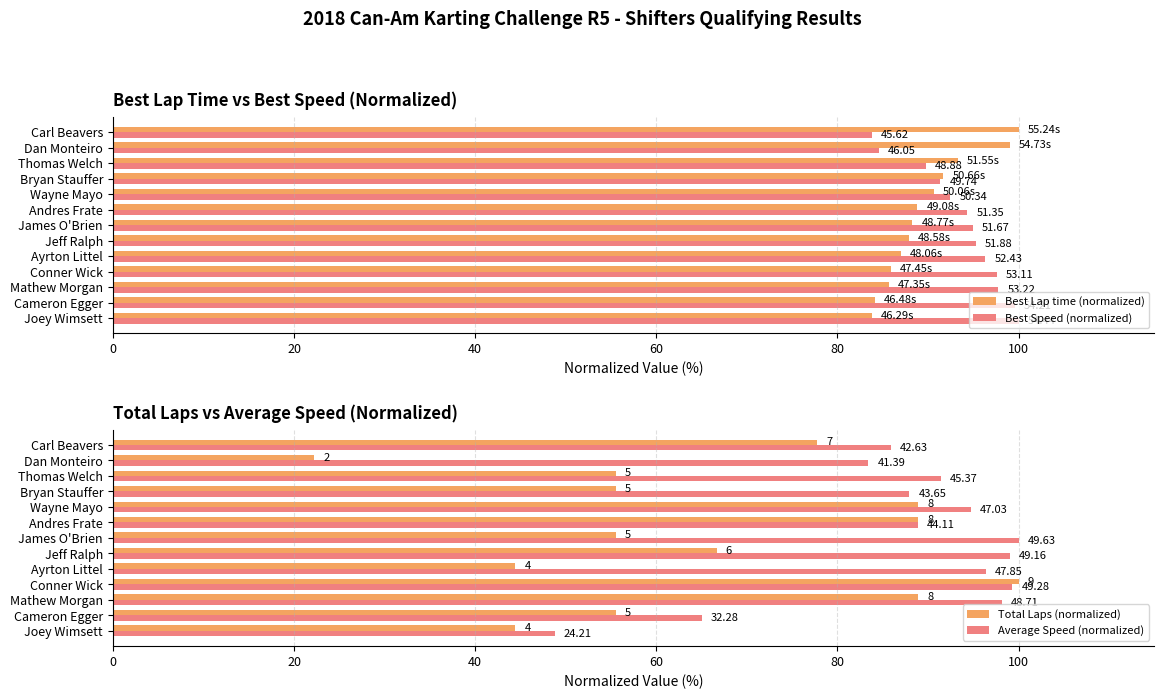

Which series changed the most between Conner Wick and James O'Brien?

Total Laps (normalized)